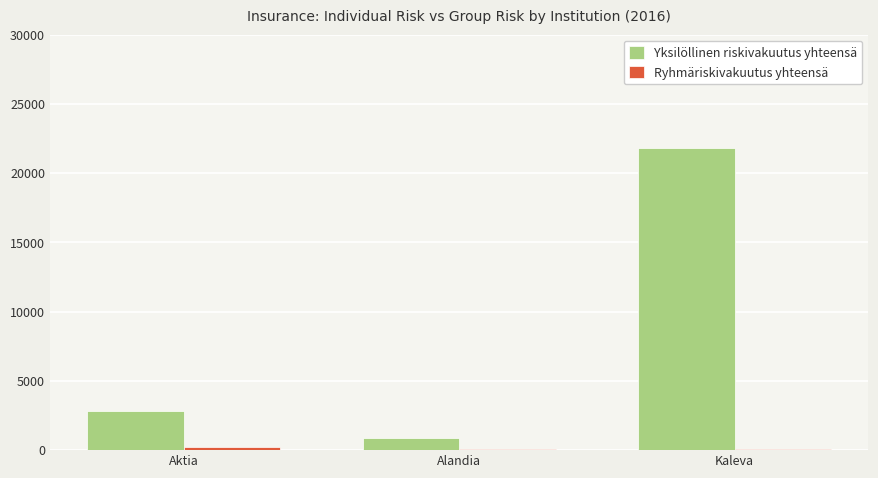

Which series changed the most between Aktia and Kaleva?

Yksilöllinen riskivakuutus yhteensä